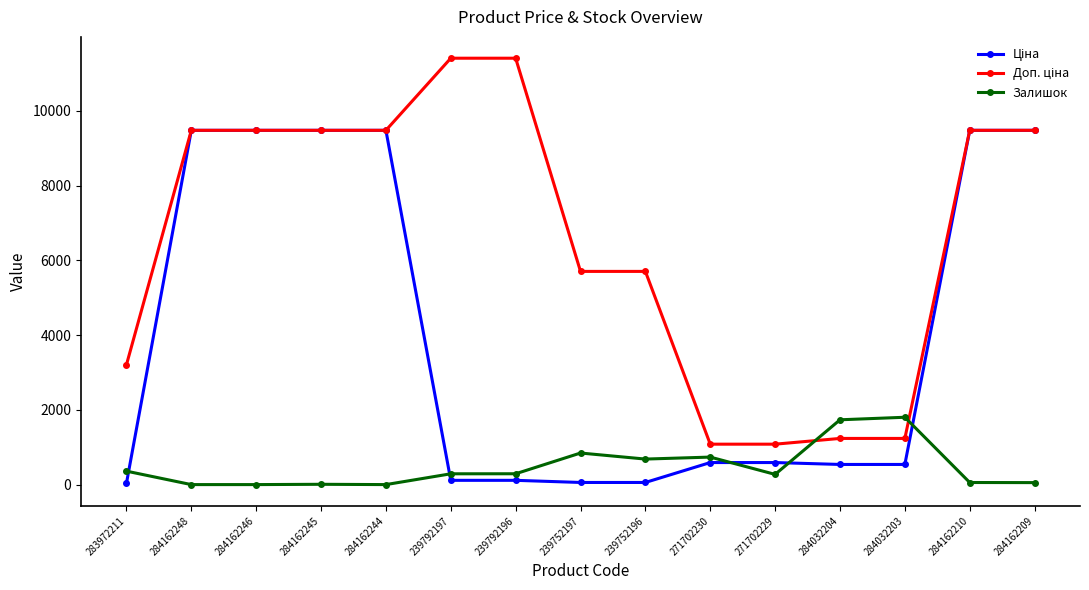

What is the greatest value displayed?

11410.0